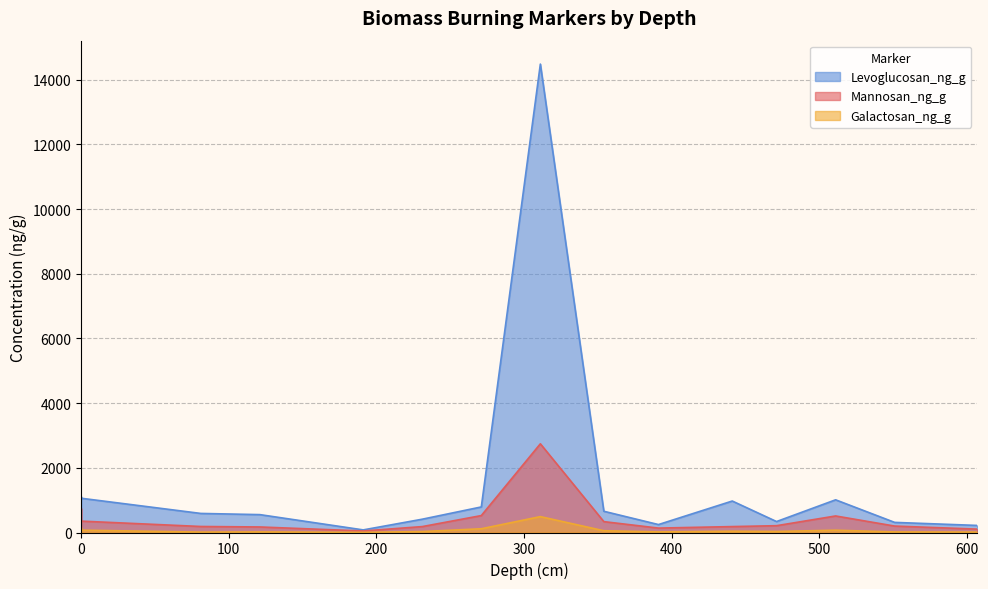

What is the approximate value of Levoglucosan_ng_g at 354?

656.7